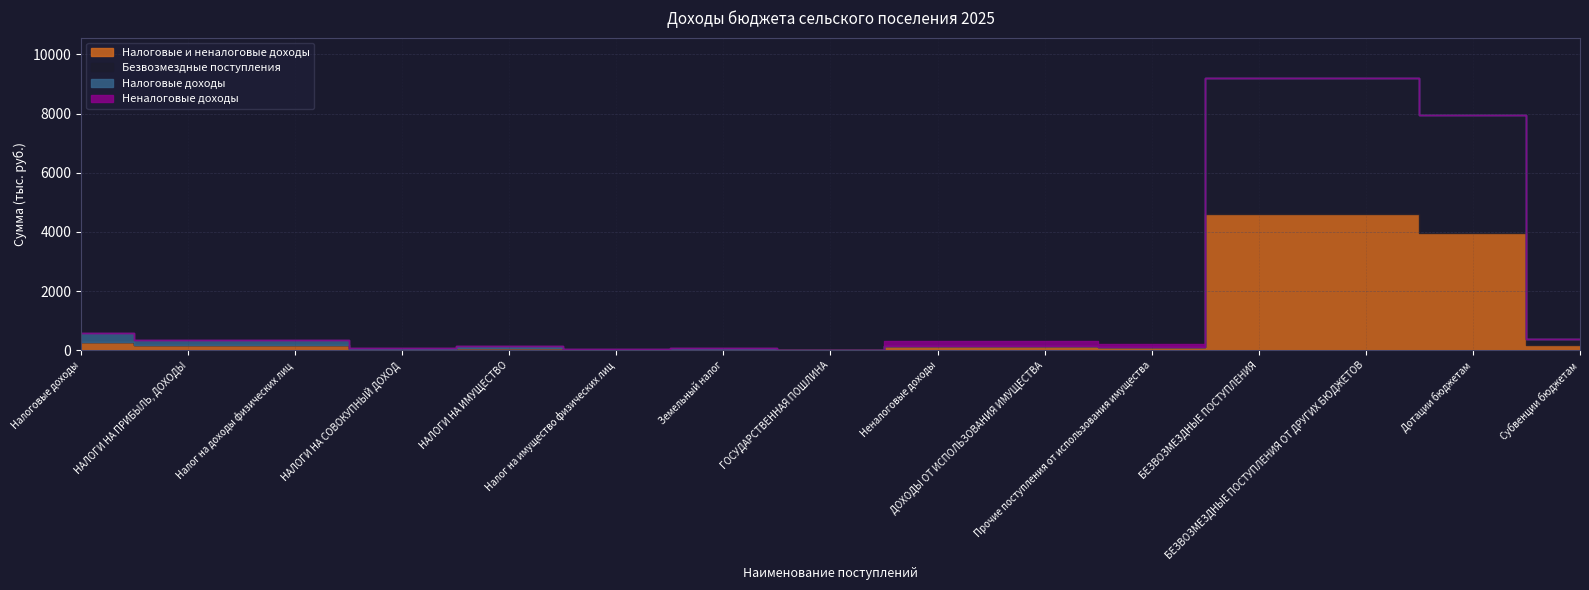

At which category does the chart reach its peak across all series?

БЕЗВОЗМЕЗДНЫЕ ПОСТУПЛЕНИЯ